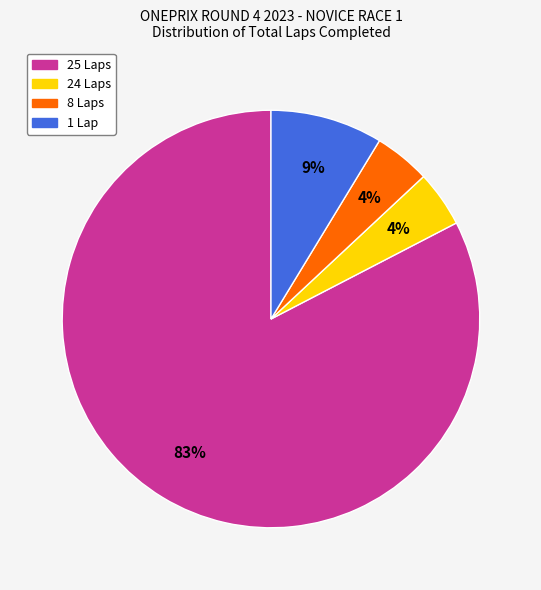

To the nearest percent, what is the average slice percentage?

25%